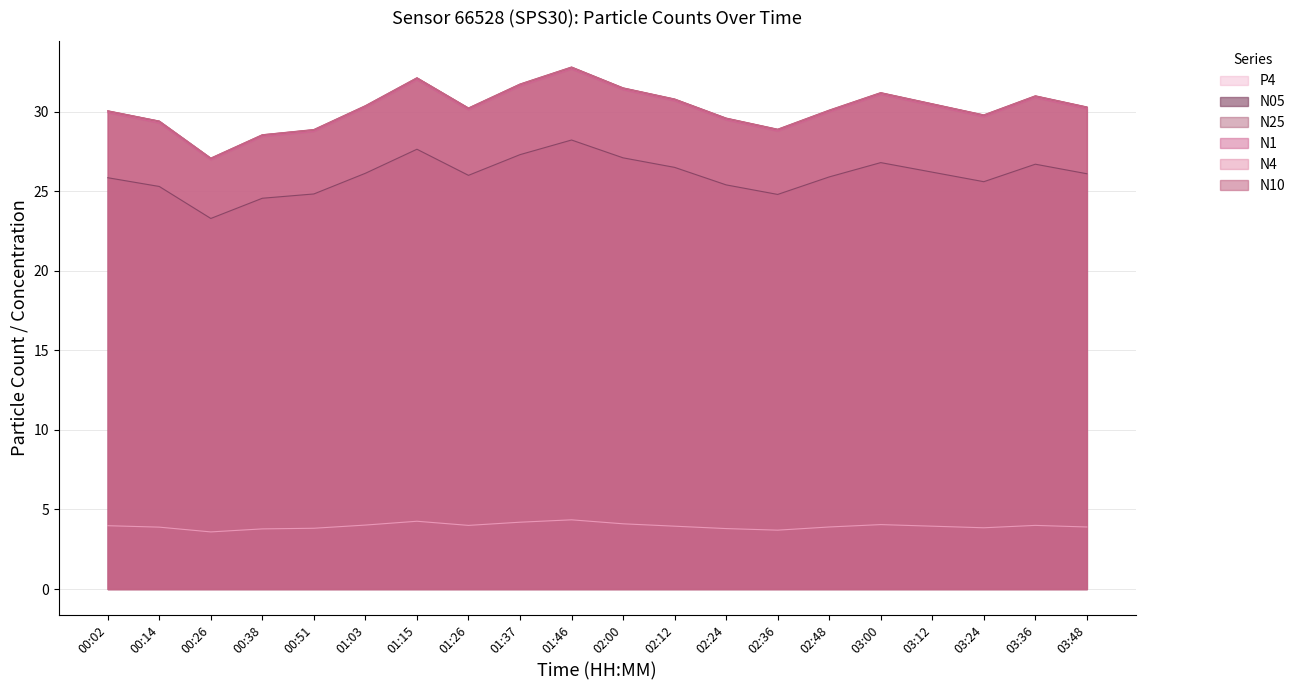

How many interior local peaks does the N4 series have?

4